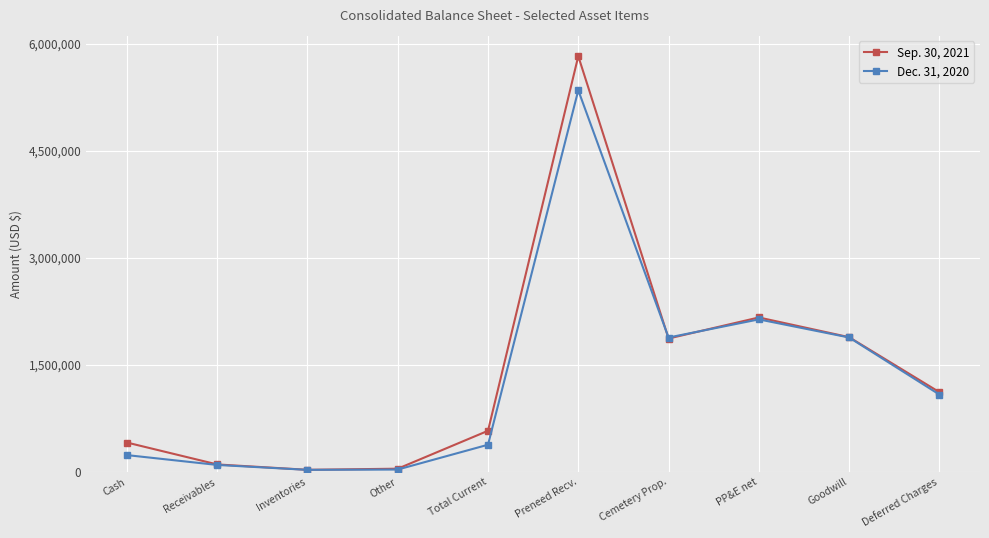

Where does the Sep. 30, 2021 series first go above 1113507?

Preneed Recv.